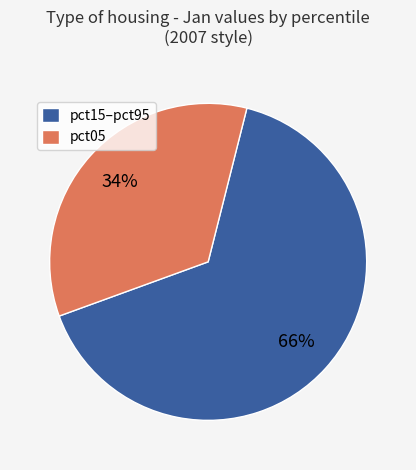

To the nearest percent, what is the average slice percentage?

50%